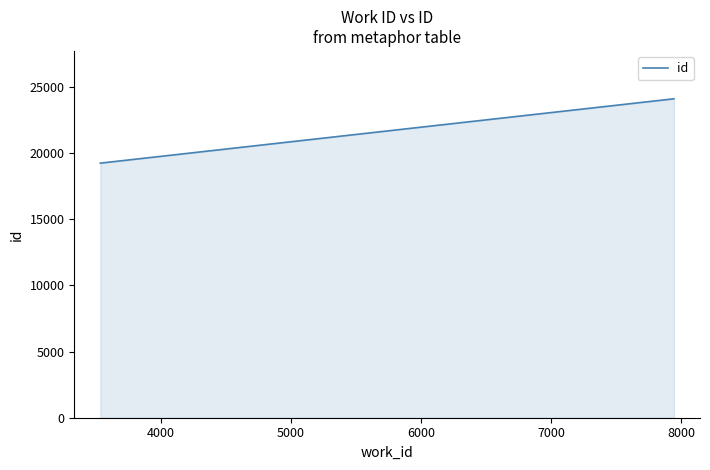

Reading left to right, list all the values displayed in this chart.

19226	24085	24087